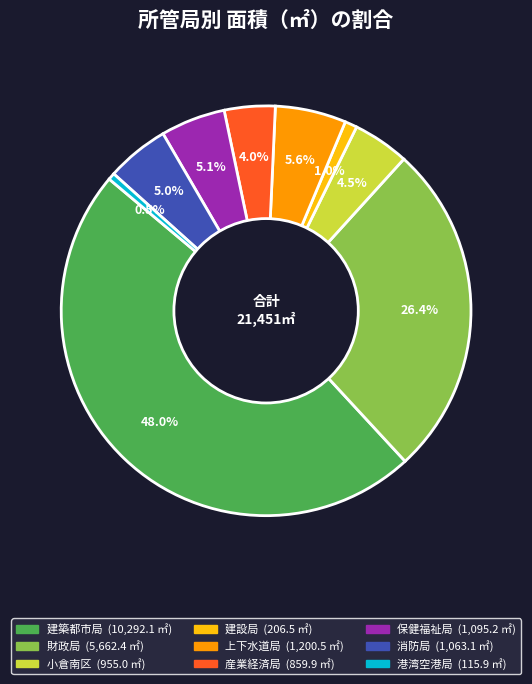

To the nearest percent, what is the difference between the largest and smallest slice percentages?

47%